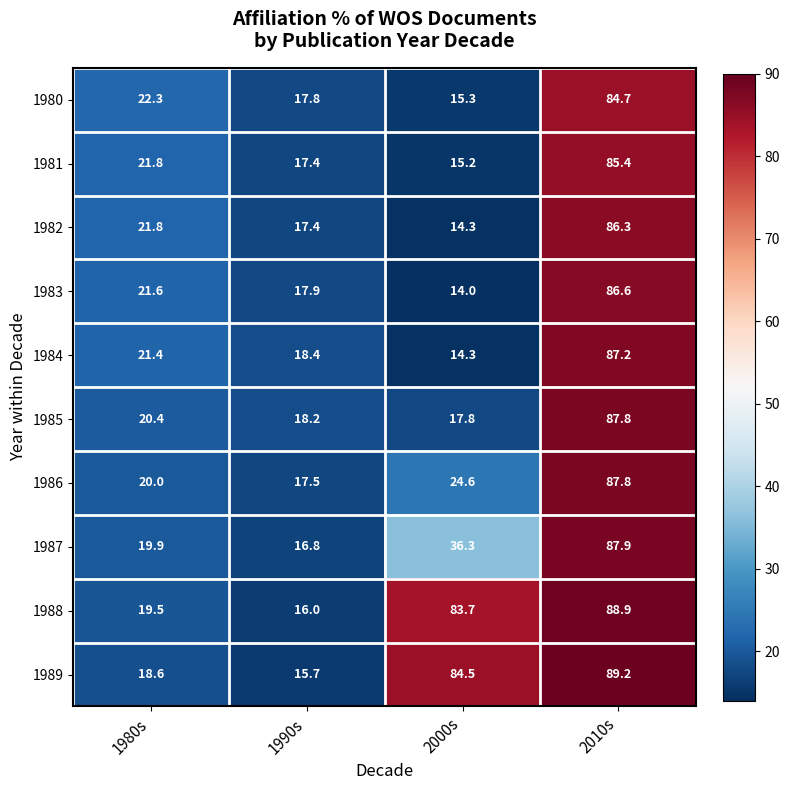

What value does the 1987 series have at 1980s?

19.9